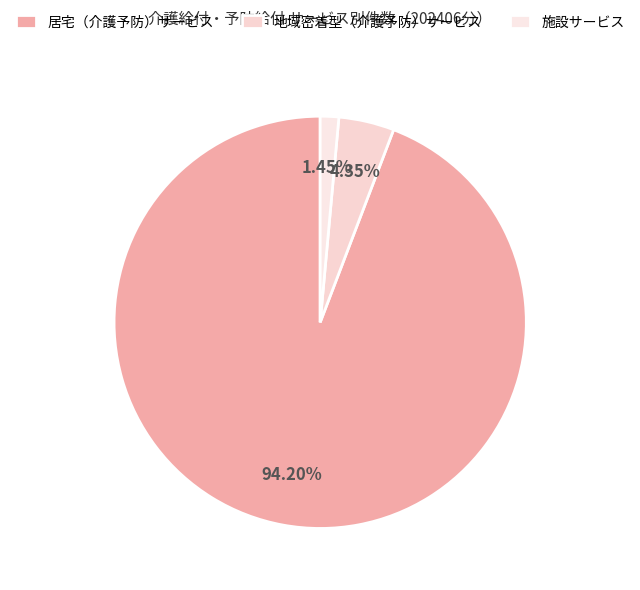

Is 居宅（介護予防）サービス the majority of the pie?

Yes